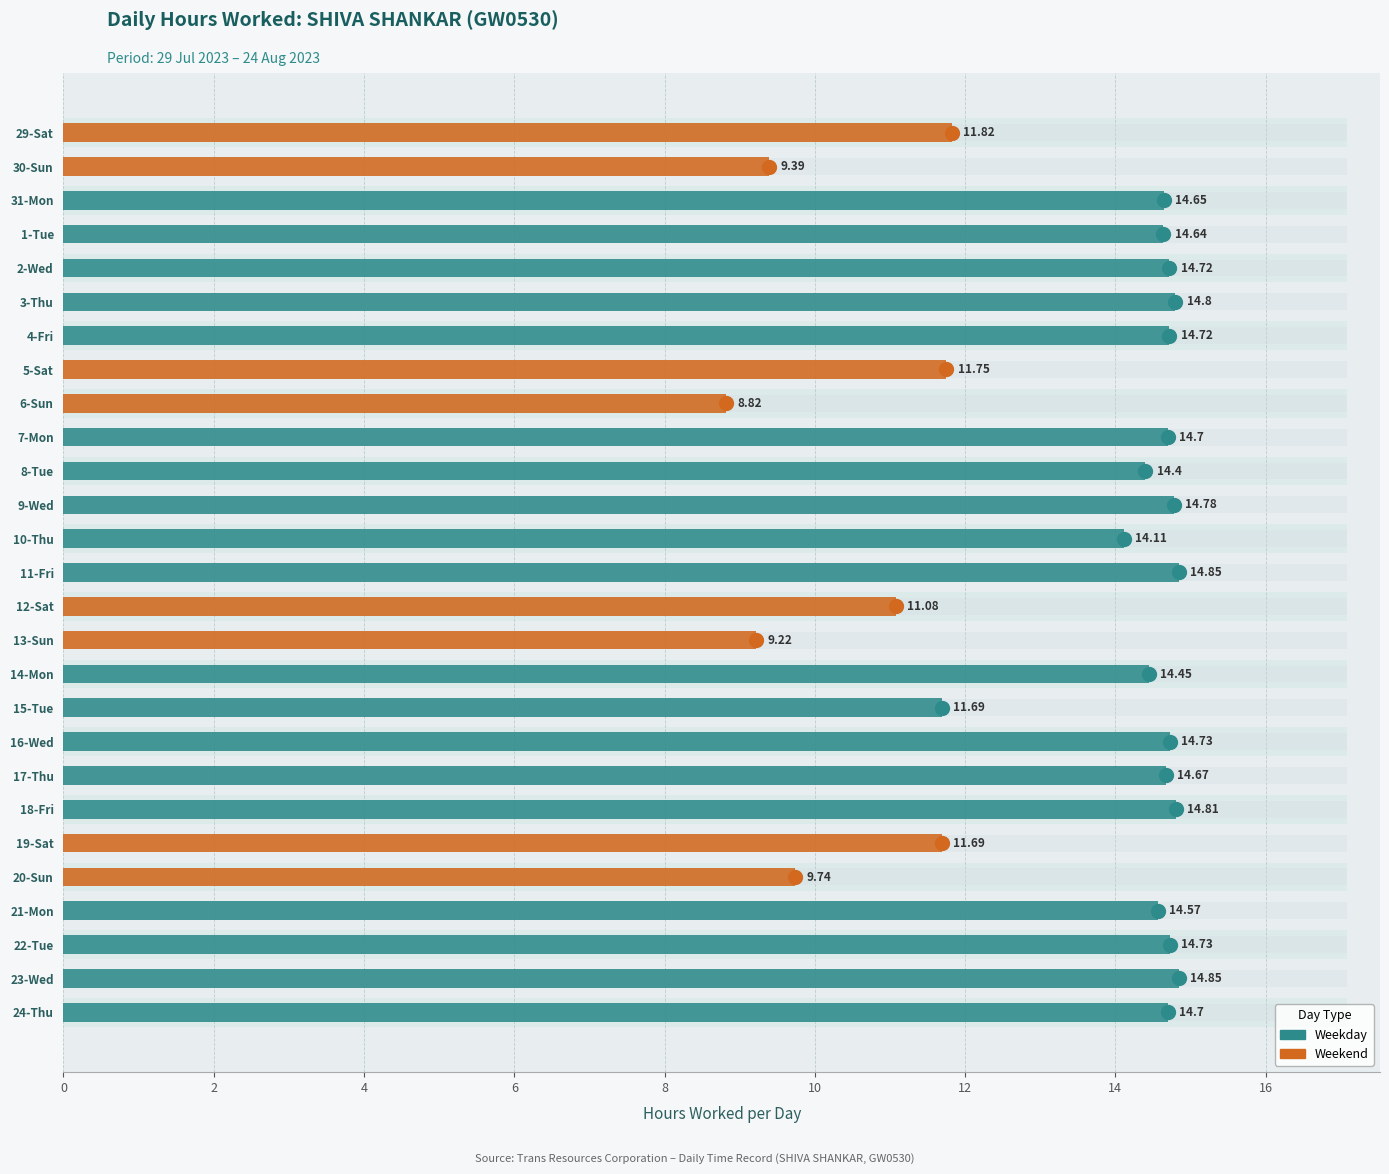

What is the smallest value displayed?

8.8